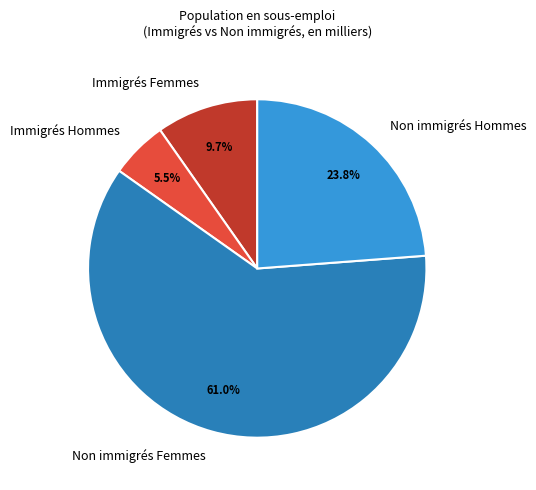

What is the majority slice?

Non immigrés Femmes